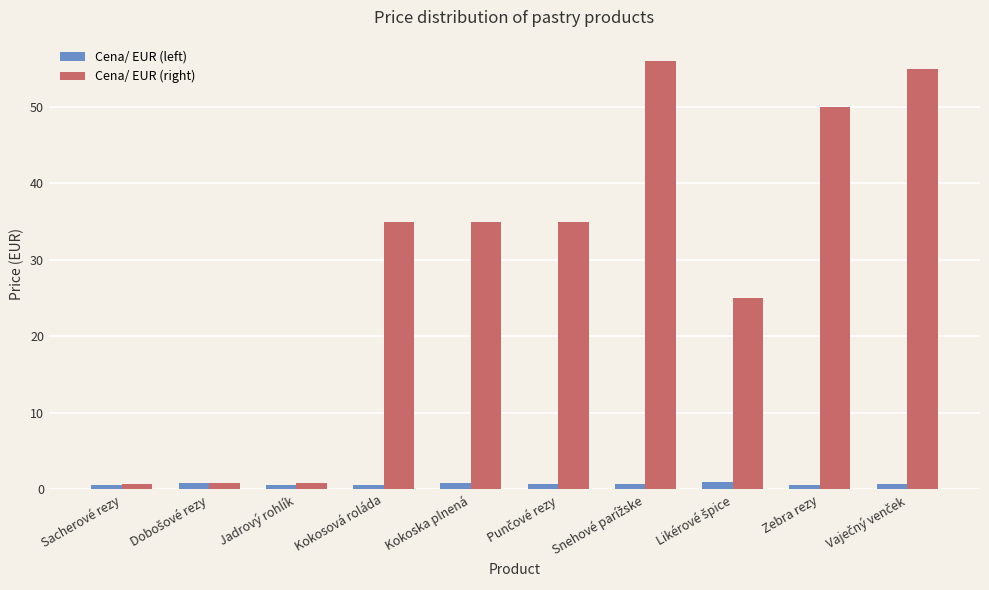

Are the bars grouped side by side (vs. stacked)?

Yes